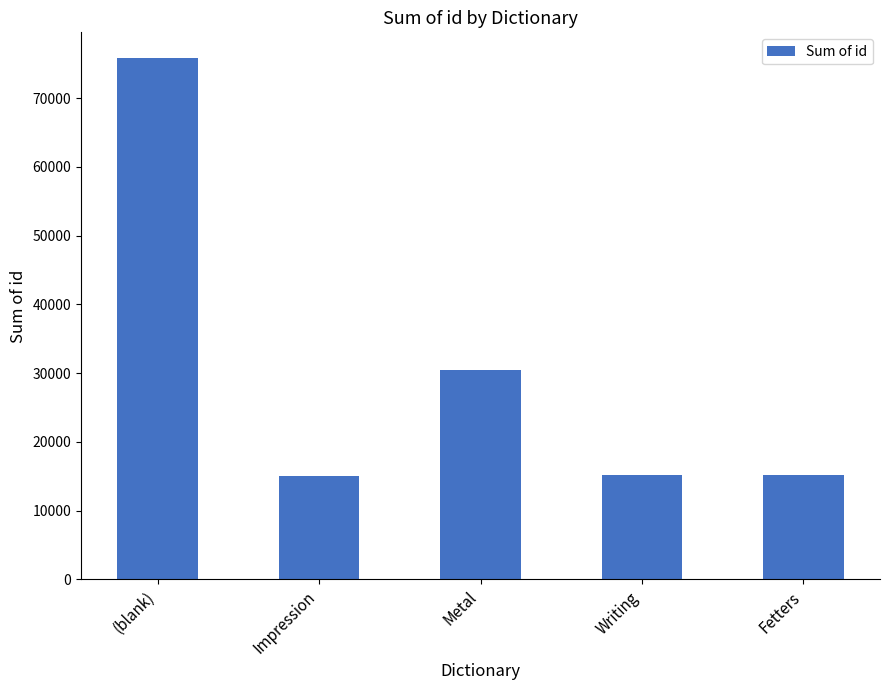

How many distinct data groups are displayed?

1